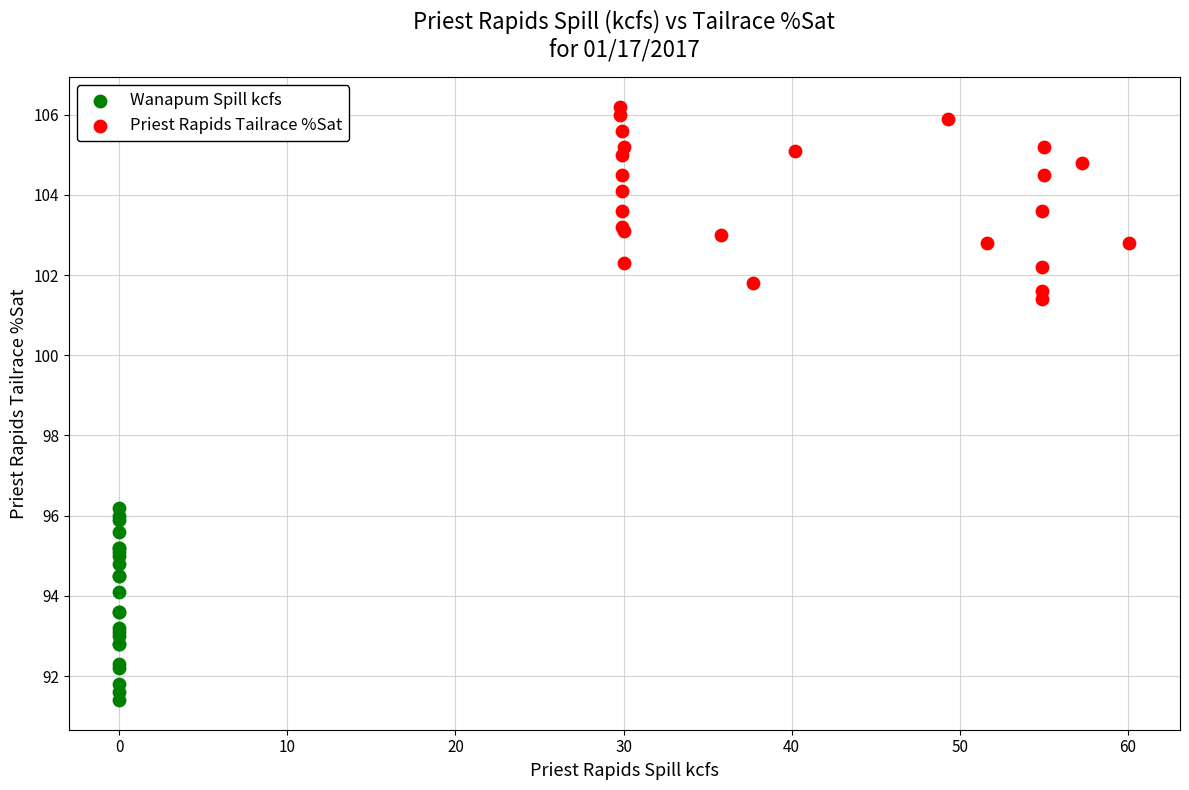

Which series contains the highest Y value?

Priest Rapids Tailrace %Sat